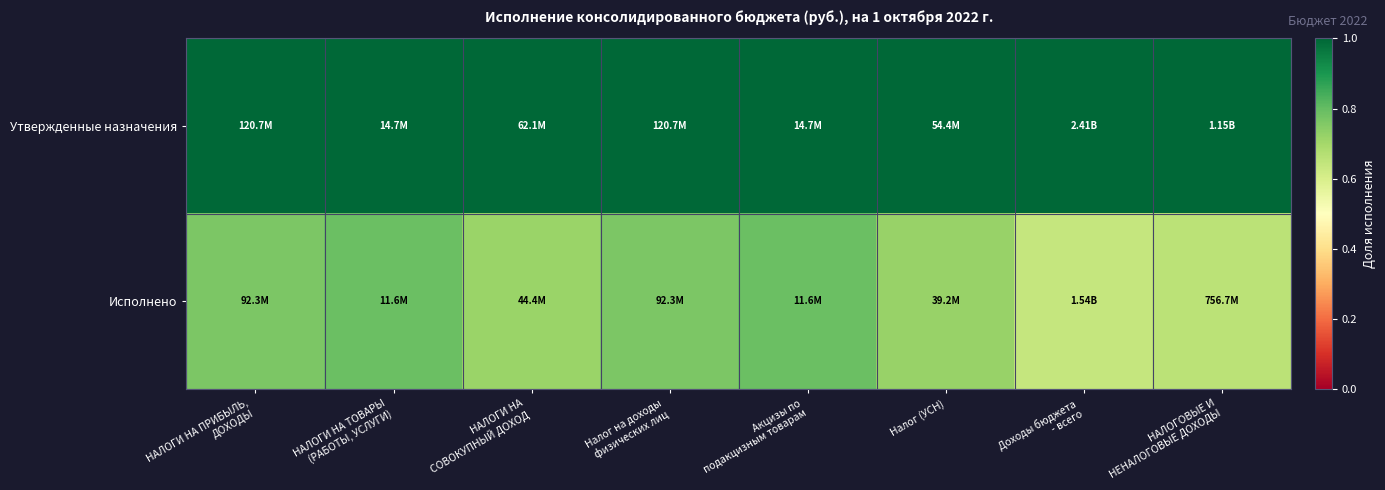

What is the maximum value shown in the chart?

1.0